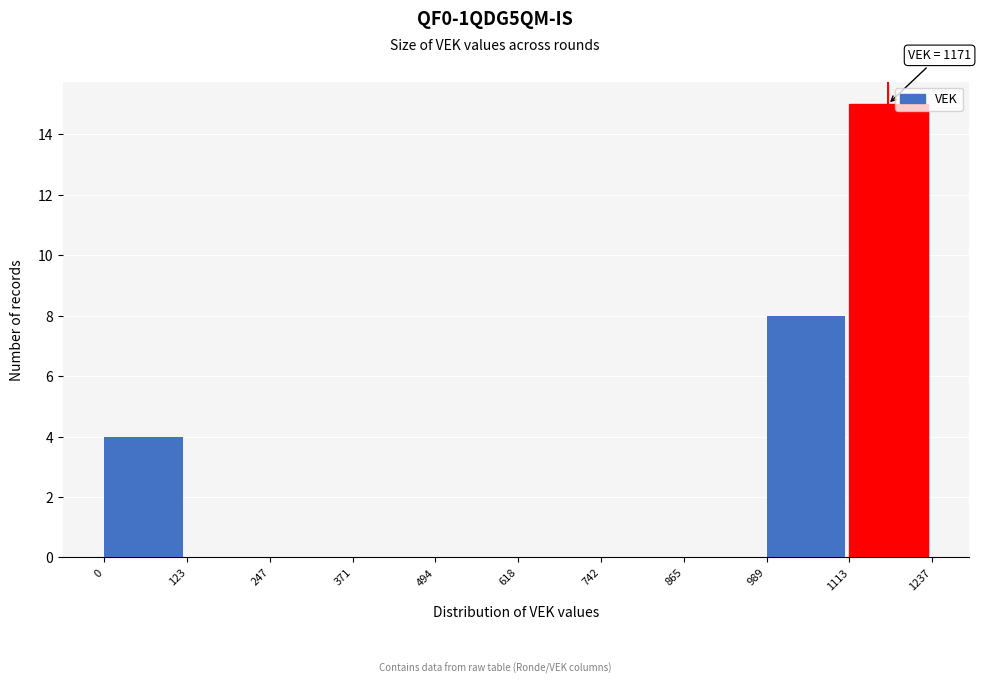

Which range on the x-axis has the tallest bar?

1113 to 1237